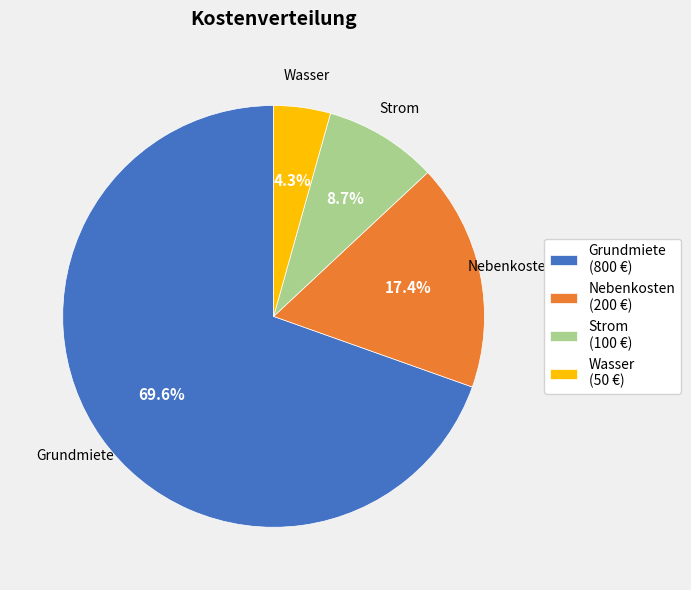

To the nearest percent, what is the difference between the largest and smallest slice percentages?

65%